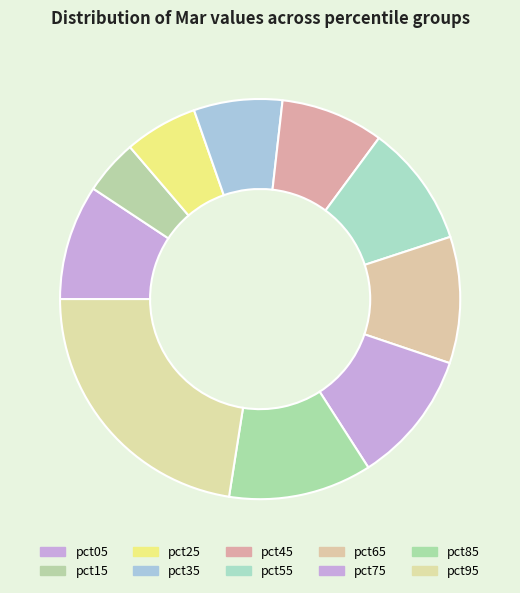

Is there a majority slice in this chart?

No